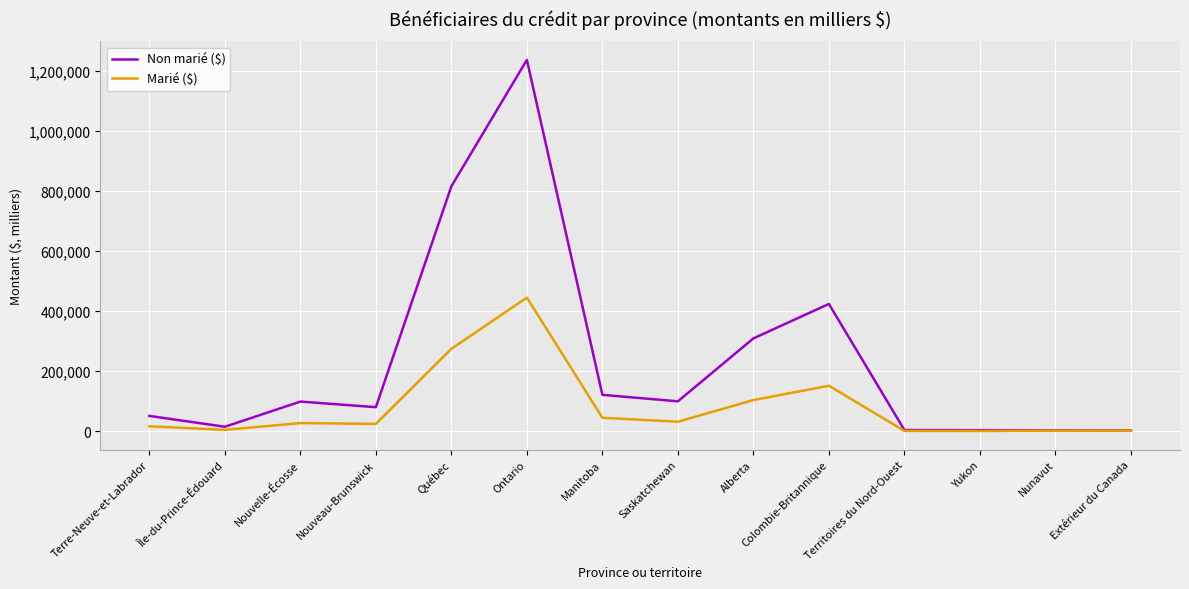

What is the minimum value shown in the chart?

588